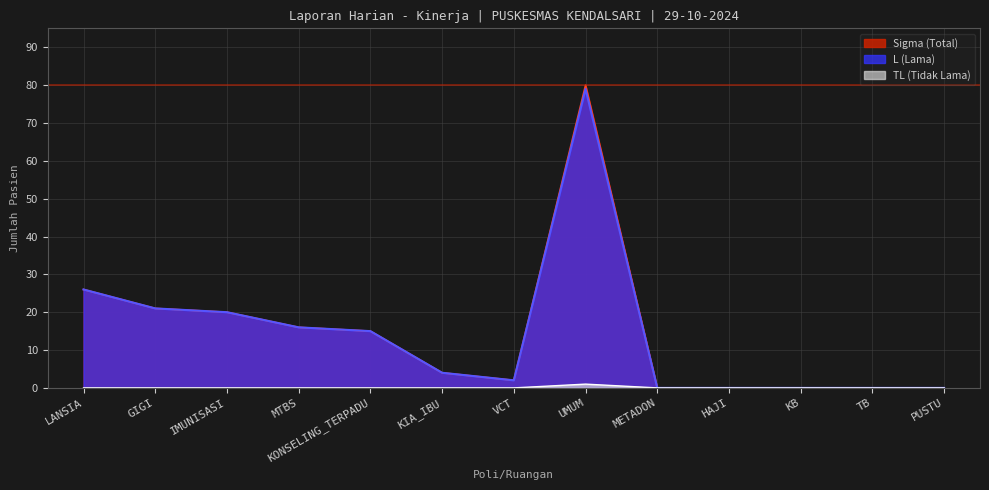

At which category is the sum across all series the highest?

UMUM